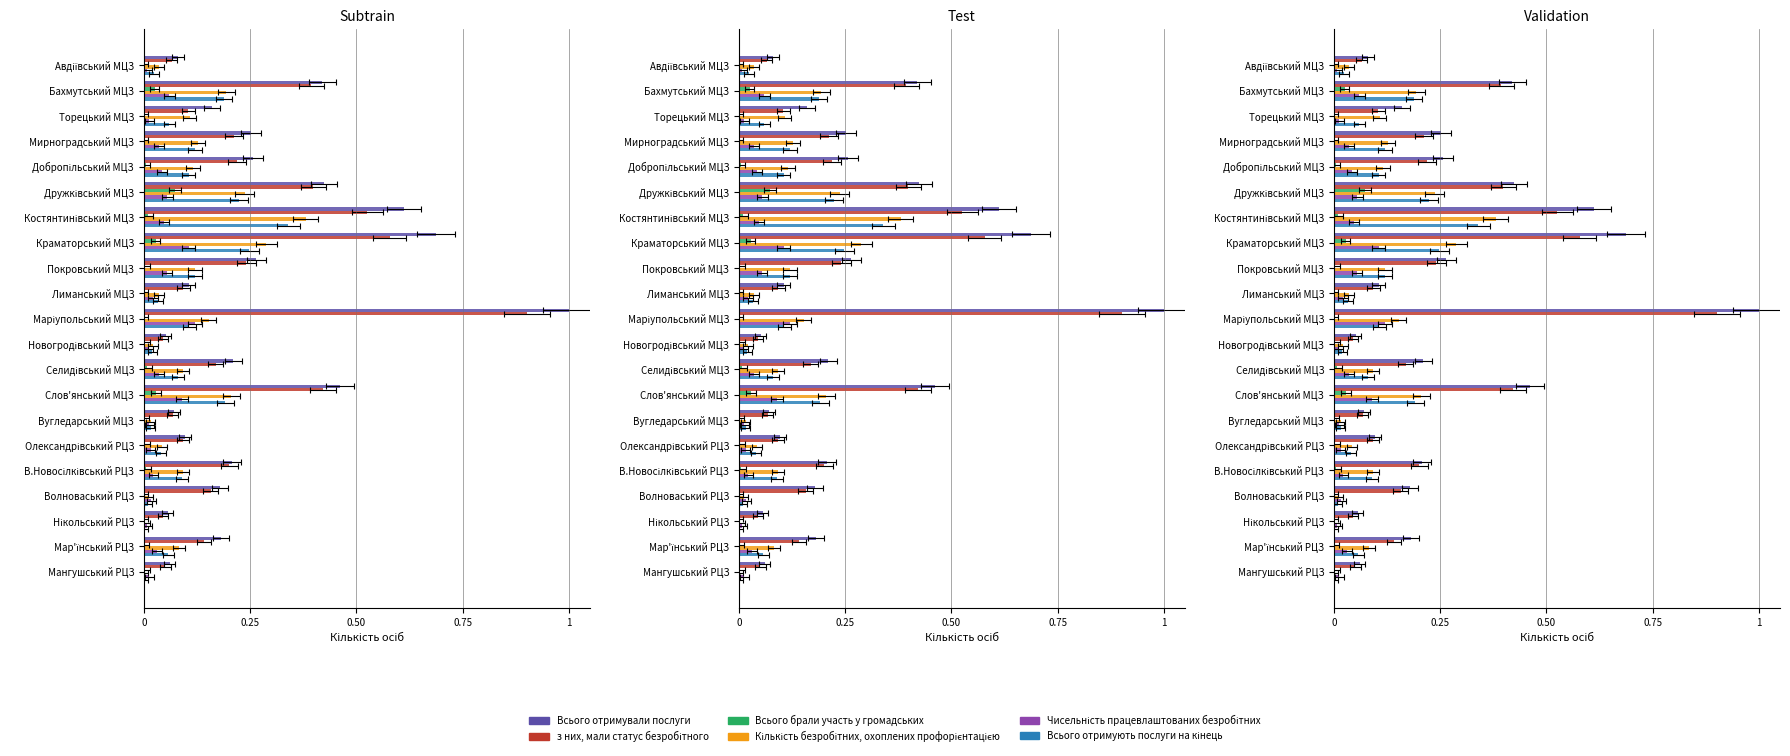

Count the number of categories in the chart.

21